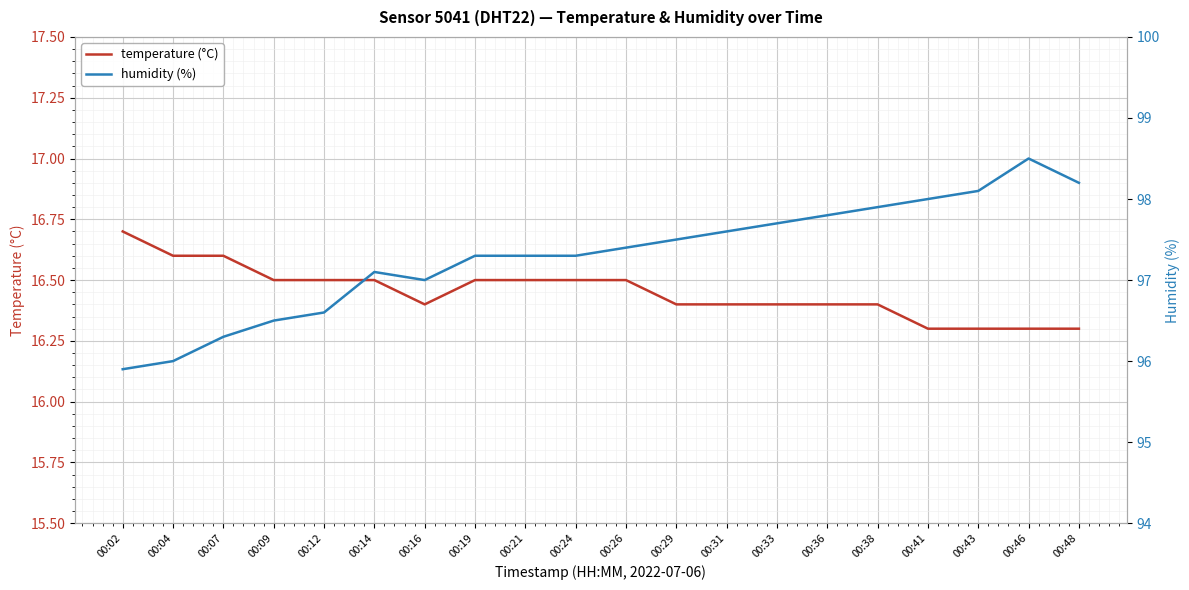

True or false: humidity (%) and temperature (°C) cross at least once.

False